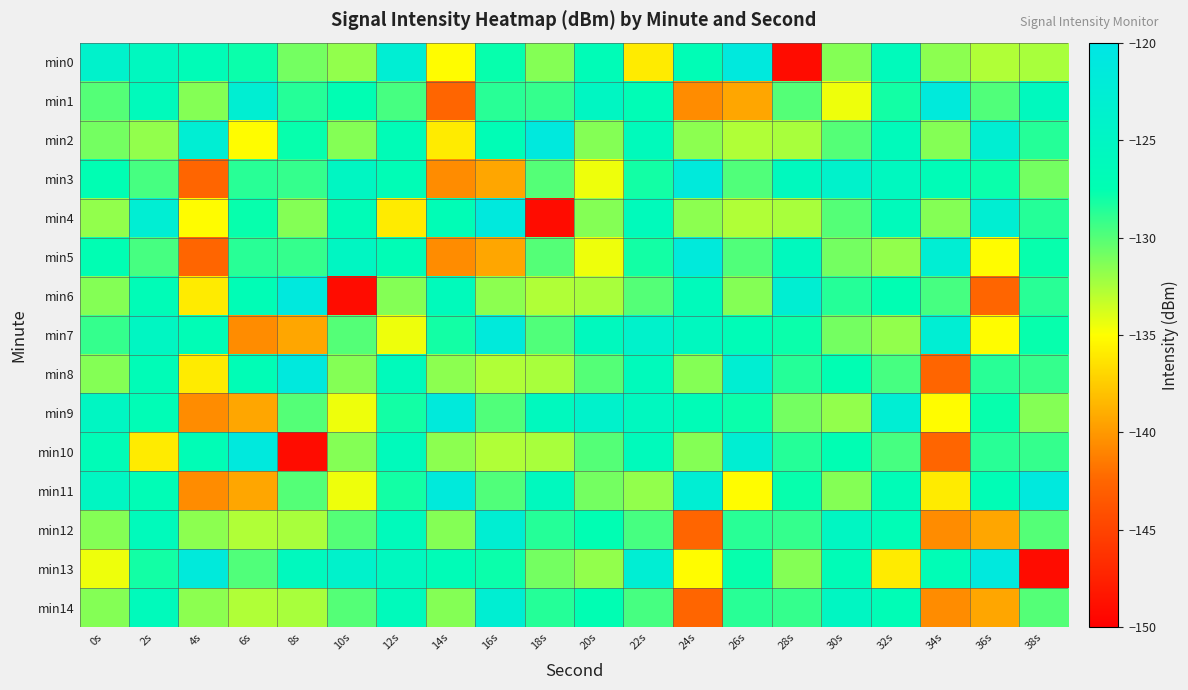

What is the maximum value shown in the chart?

-121.2